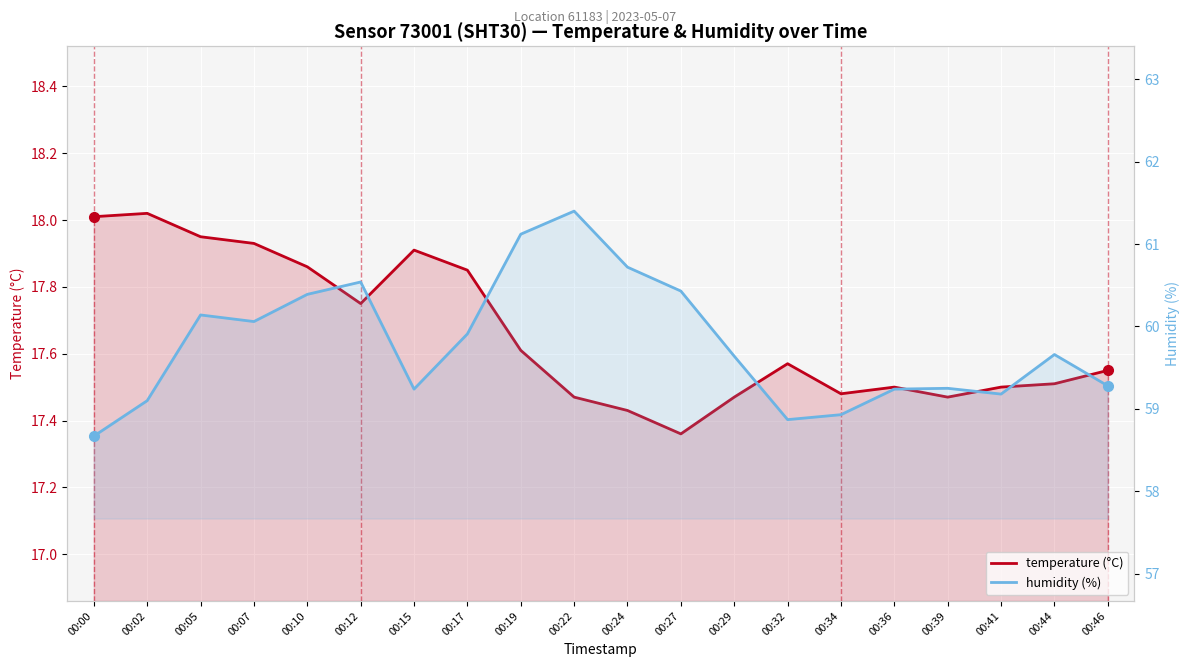

List the series in order of their overall mean, lowest first.

temperature (°C), humidity (%)